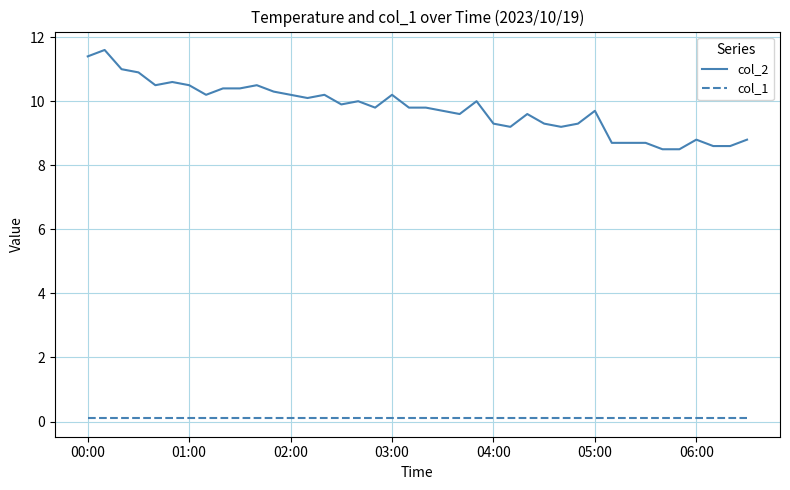

True or false: col_2 and col_1 cross at least once.

False